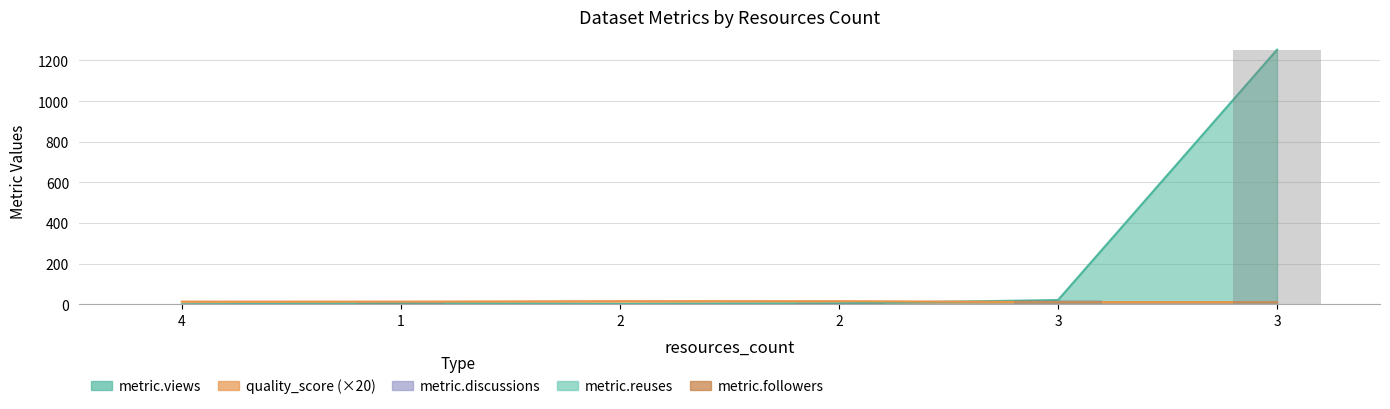

What is the difference between the quality_score values at 2 and 3?

0.2